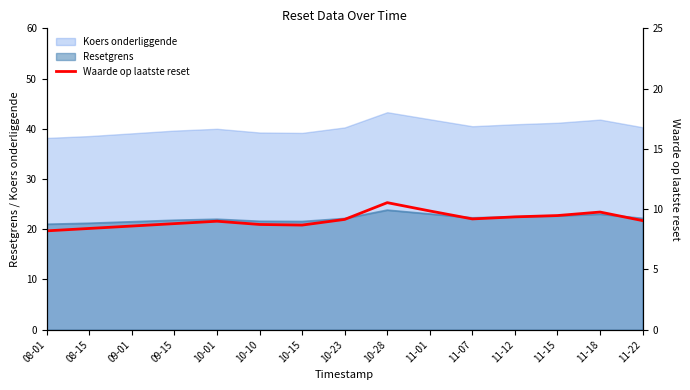

At which category does the chart reach its peak across all series?

10-28